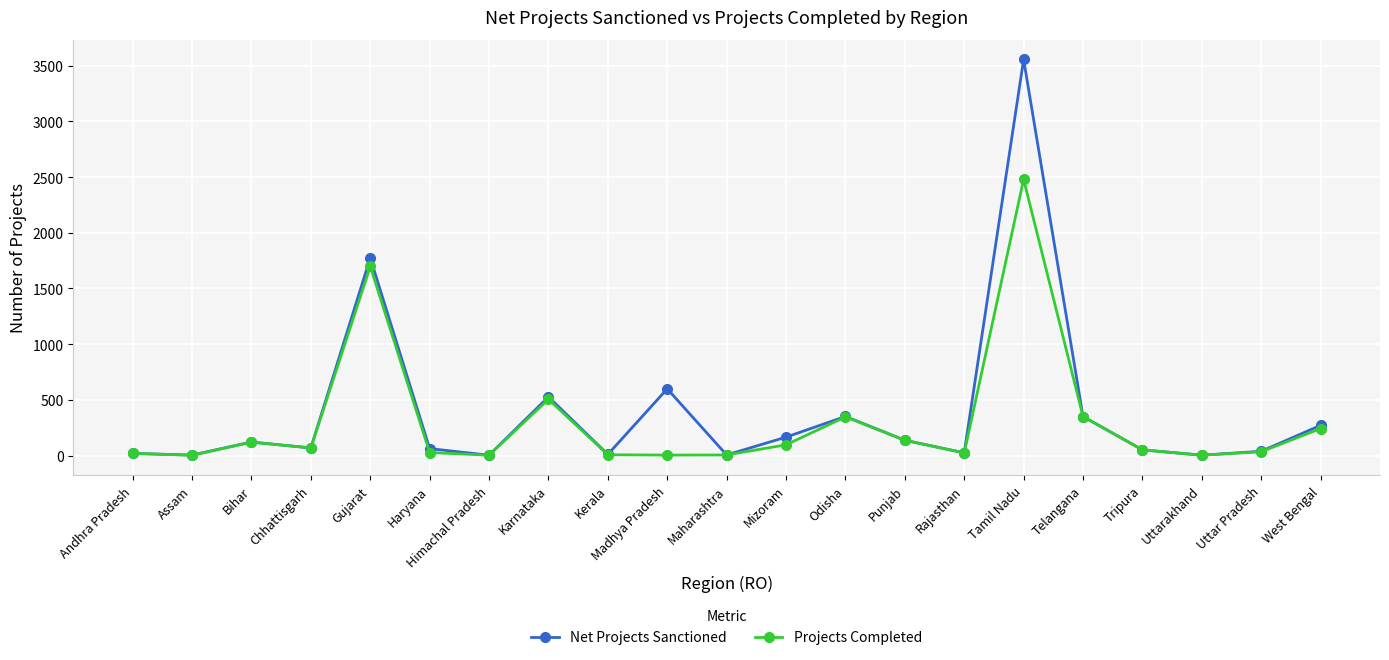

What is the label of the 7th point from the left?

Himachal Pradesh